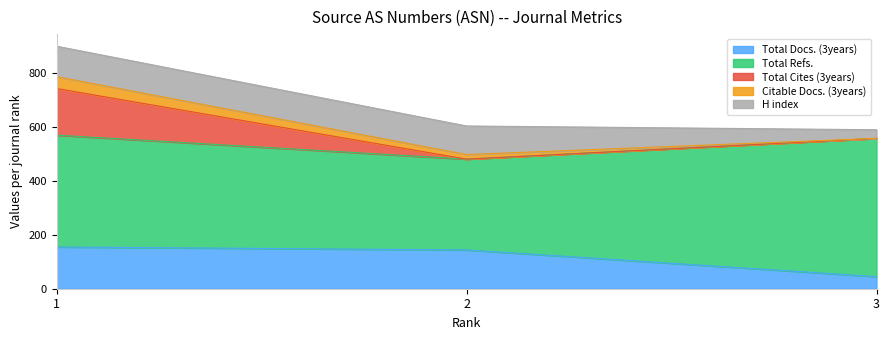

What value does the Total Refs. series have at 2, to the nearest 10?

340